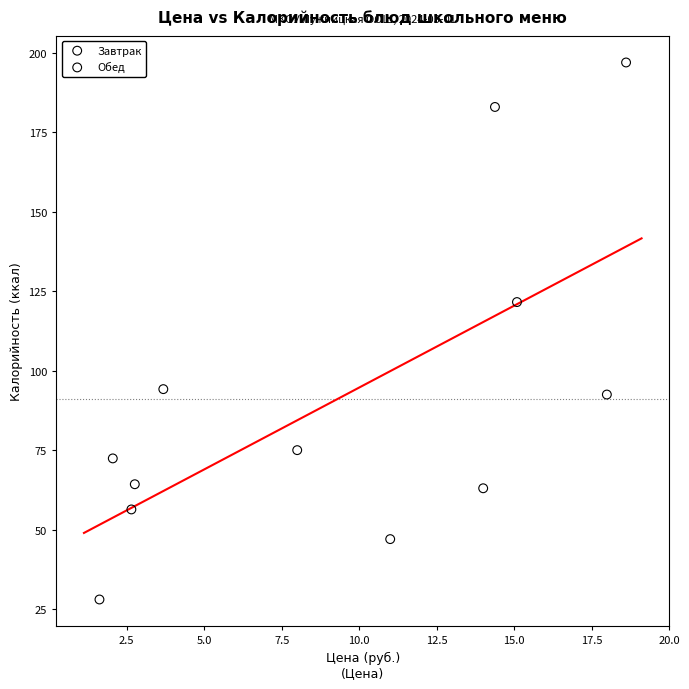

Which series contains the lowest Y value?

Обед